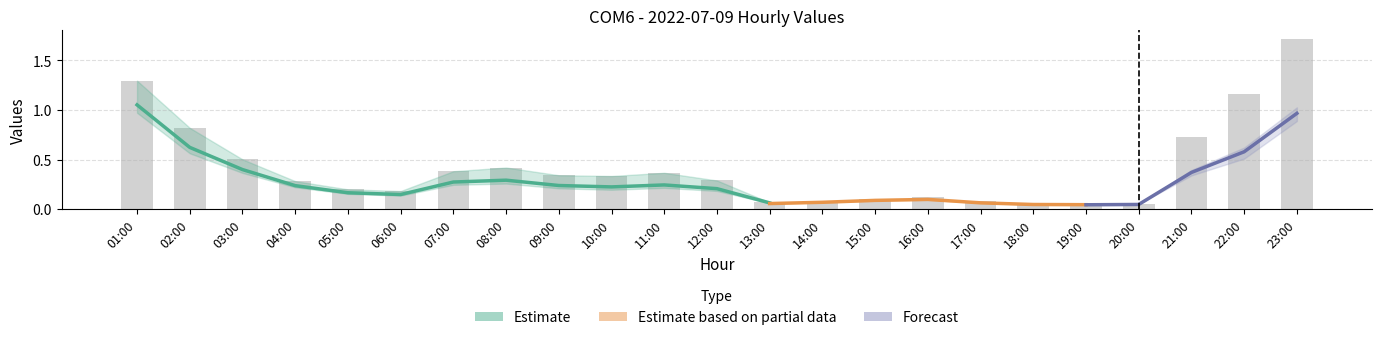

What is the sum of the col_6 values at 04:00 and 13:00?

0.3